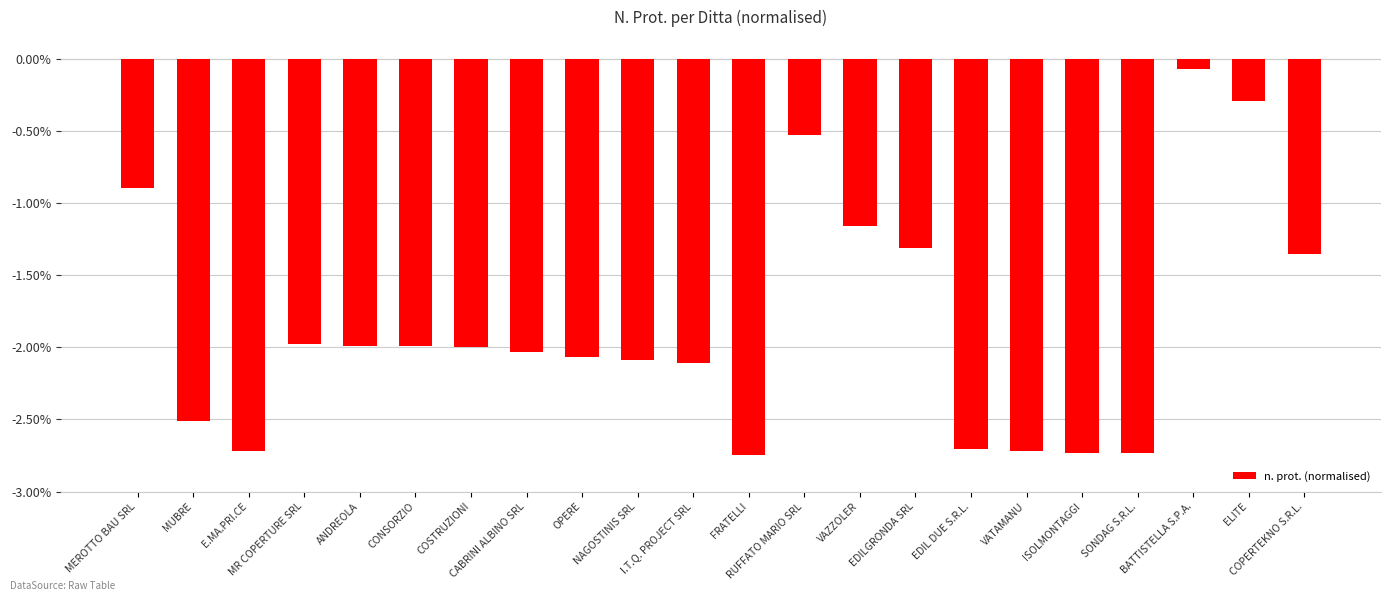

What is the difference between the maximum and second lowest values?

2.7